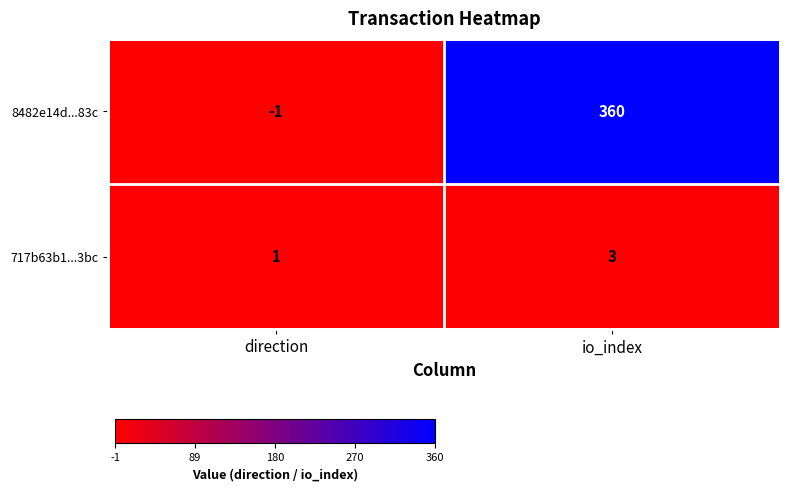

Reading right to left, extract all data points from this chart.

8482e14d...83c: io_index=360	direction=-1
717b63b1...3bc: io_index=3	direction=1